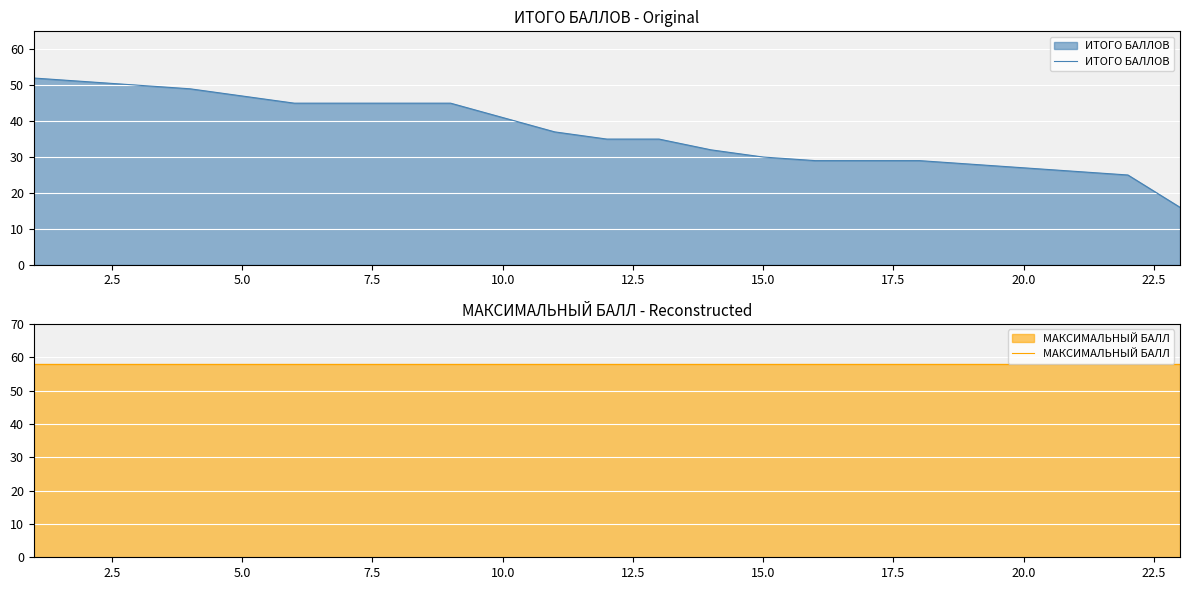

What is the highest value of the ИТОГО БАЛЛОВ series?

52